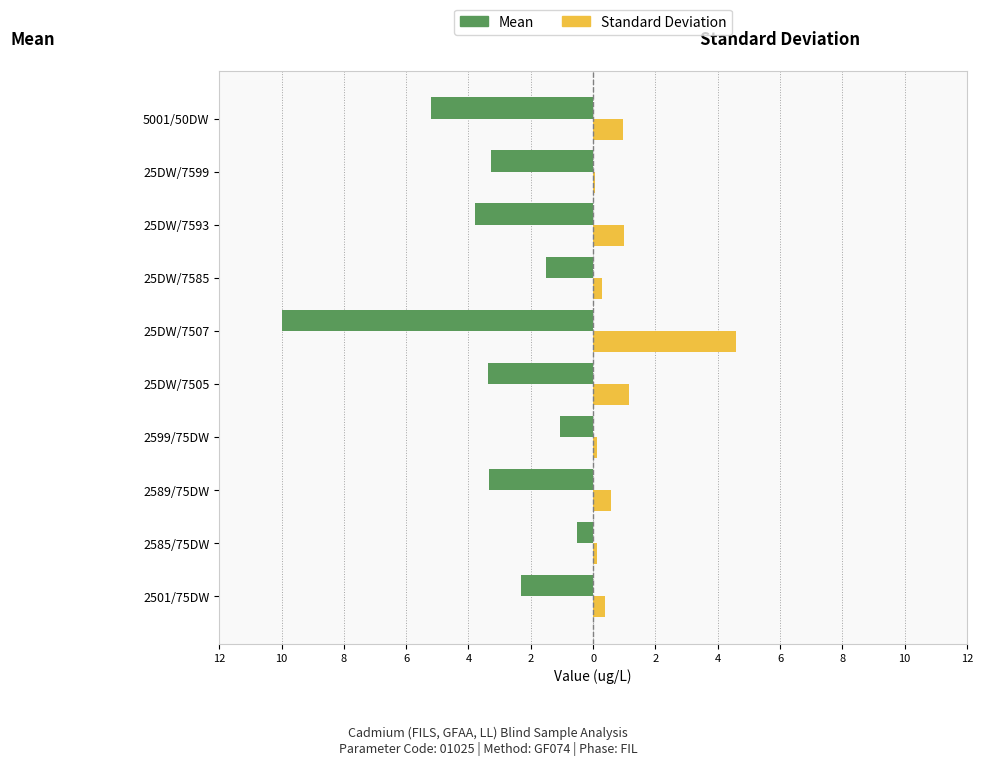

What are all the series names shown in the legend?

Mean, Standard Deviation